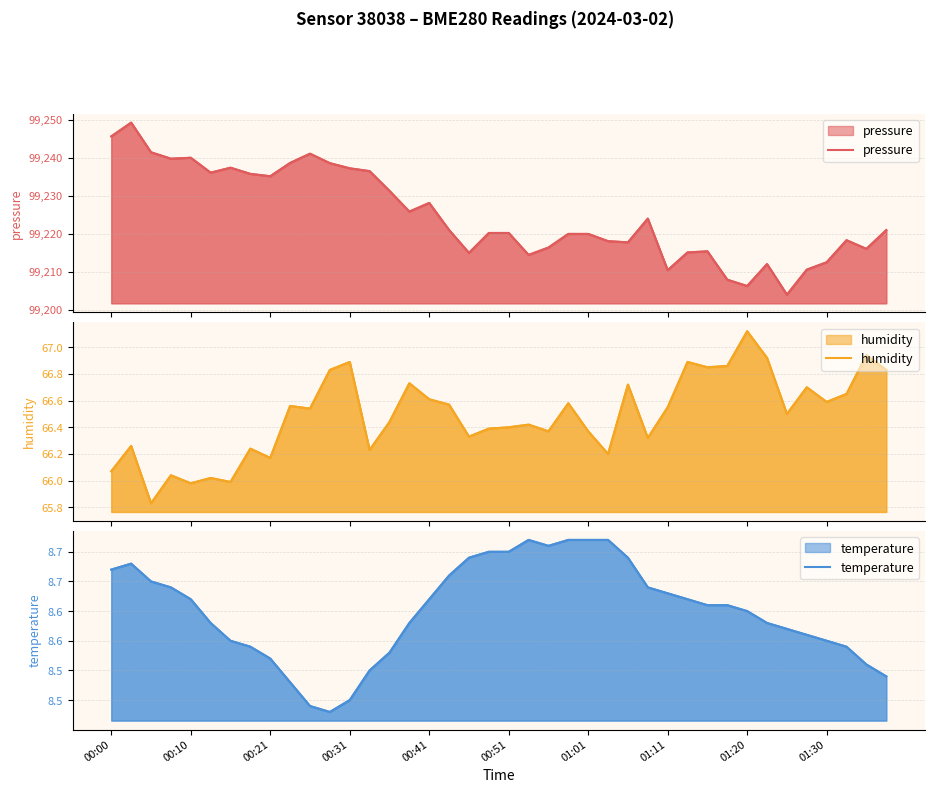

What position from the left is 17?

18